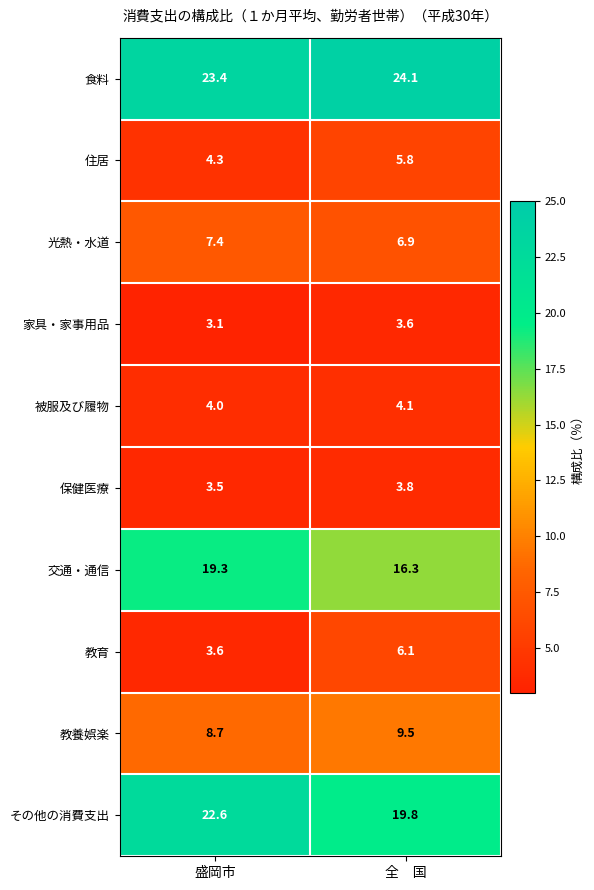

The value of 教養娯楽 at 全　国 is 9.5. True or false?

True